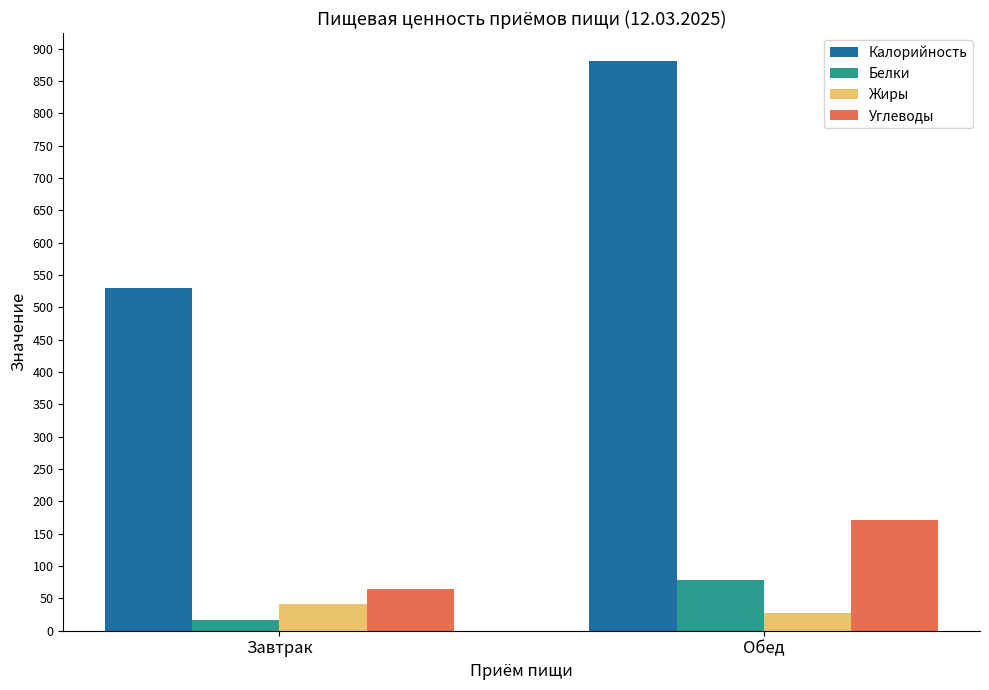

How many series are shown in this chart?

4